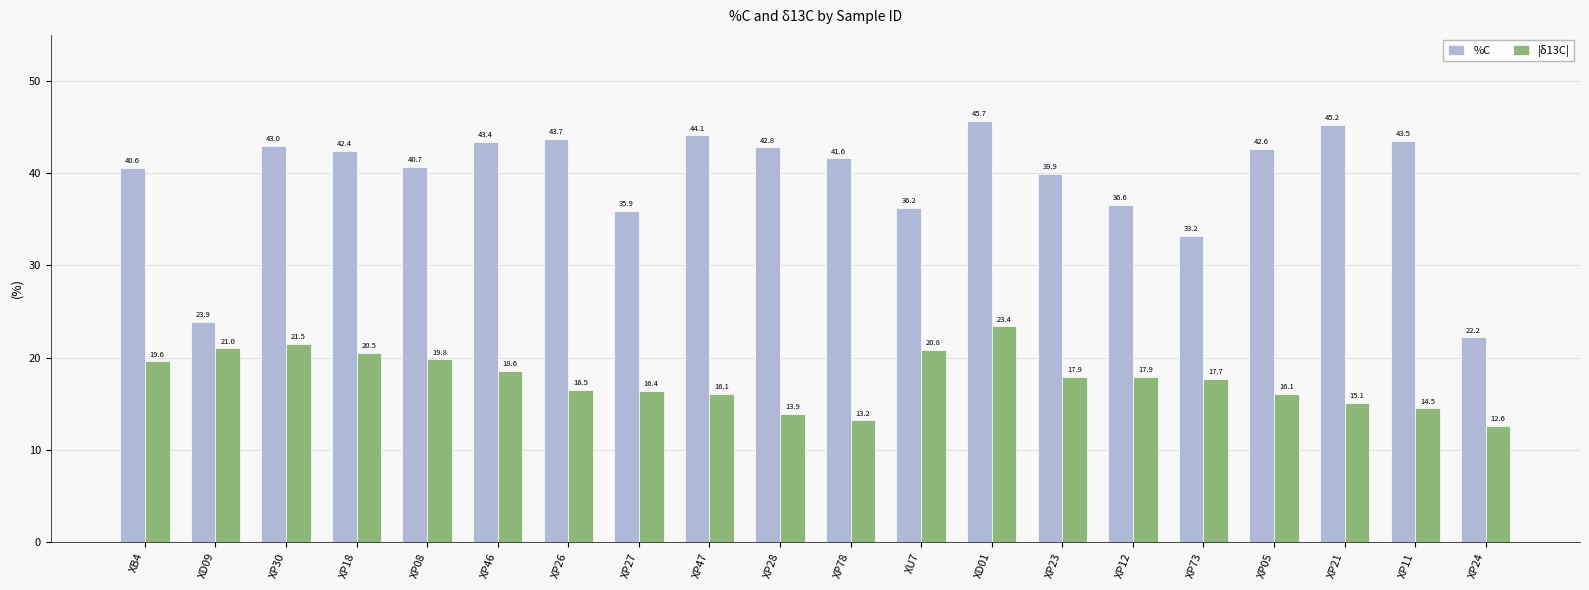

How many groups of bars are there?

20